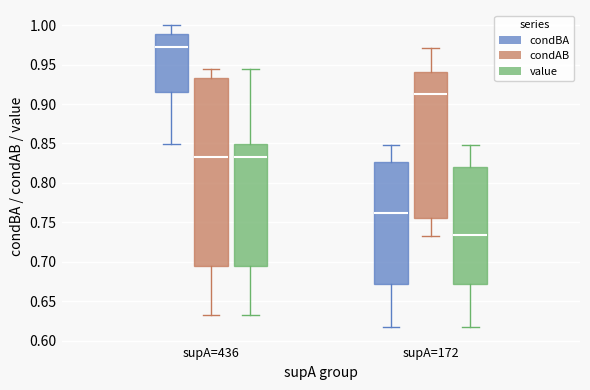

Reading left to right, read every box against the y-axis: the position of its median line, the range the box covers, and the ends of its whiskers. The values are not printed on the chart, so give them approximately, as read against the axis.

supA=436 (condBA): median 0.975, box 0.915 to 0.990, whiskers 0.850 to 1.000
supA=436 (condAB): median 0.835, box 0.695 to 0.935, whiskers 0.635 to 0.945
supA=436 (value): median 0.835, box 0.695 to 0.850, whiskers 0.635 to 0.945
supA=172 (condBA): median 0.760, box 0.670 to 0.825, whiskers 0.615 to 0.845
supA=172 (condAB): median 0.915, box 0.755 to 0.940, whiskers 0.735 to 0.970
supA=172 (value): median 0.735, box 0.670 to 0.820, whiskers 0.615 to 0.845